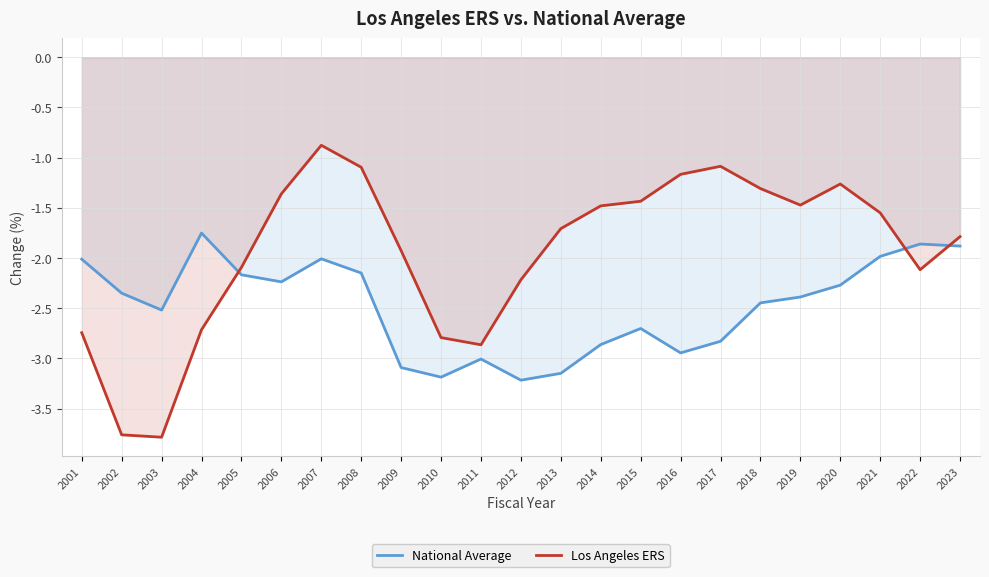

Rank the series by their maximum value, from lowest to highest.

National Average, Los Angeles ERS